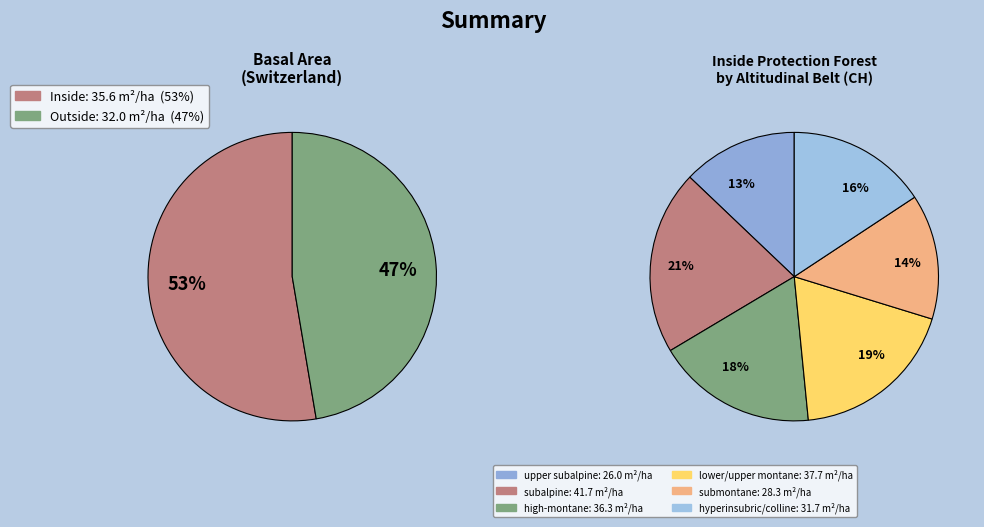

Does inside total account for over 50% of the chart?

Yes